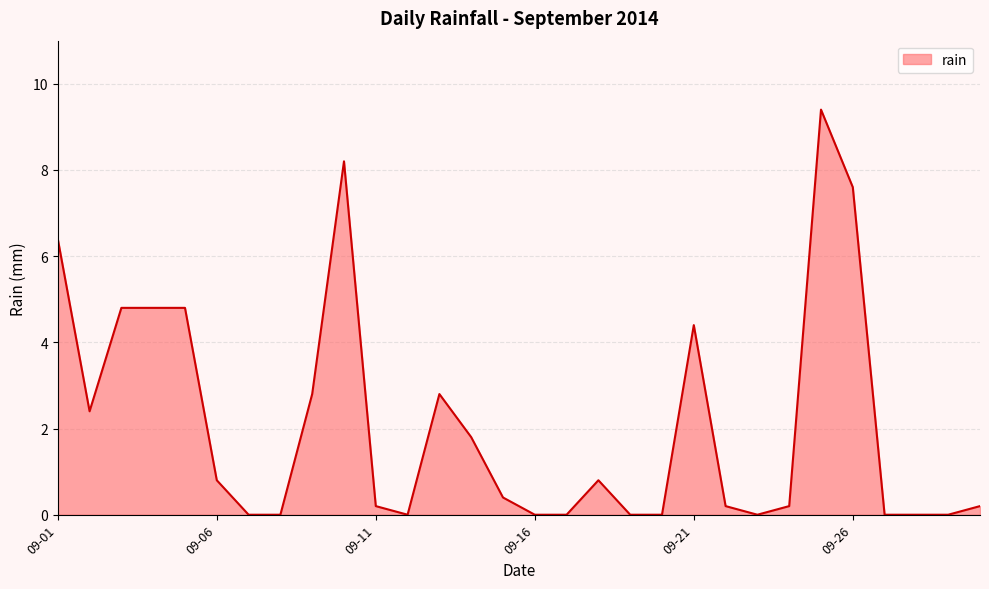

Reading left to right, list all the values displayed in this chart.

6.4	2.4	4.8	4.8	4.8	0.8	0.0	0.0	2.8	8.2	0.2	0.0	2.8	1.8	0.4	0.0	0.0	0.8	0.0	0.0	4.4	0.2	0.0	0.2	9.4	7.6	0.0	0.0	0.0	0.2